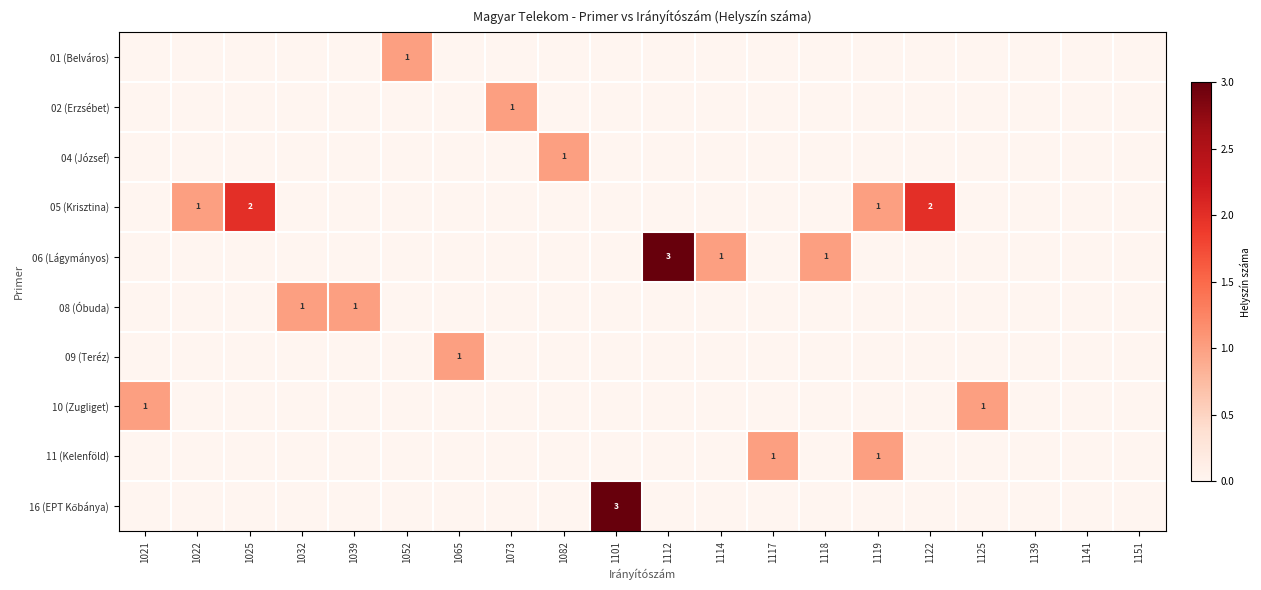

The 02 (Erzsébet) series shows 2 at 1073. True or false?

False